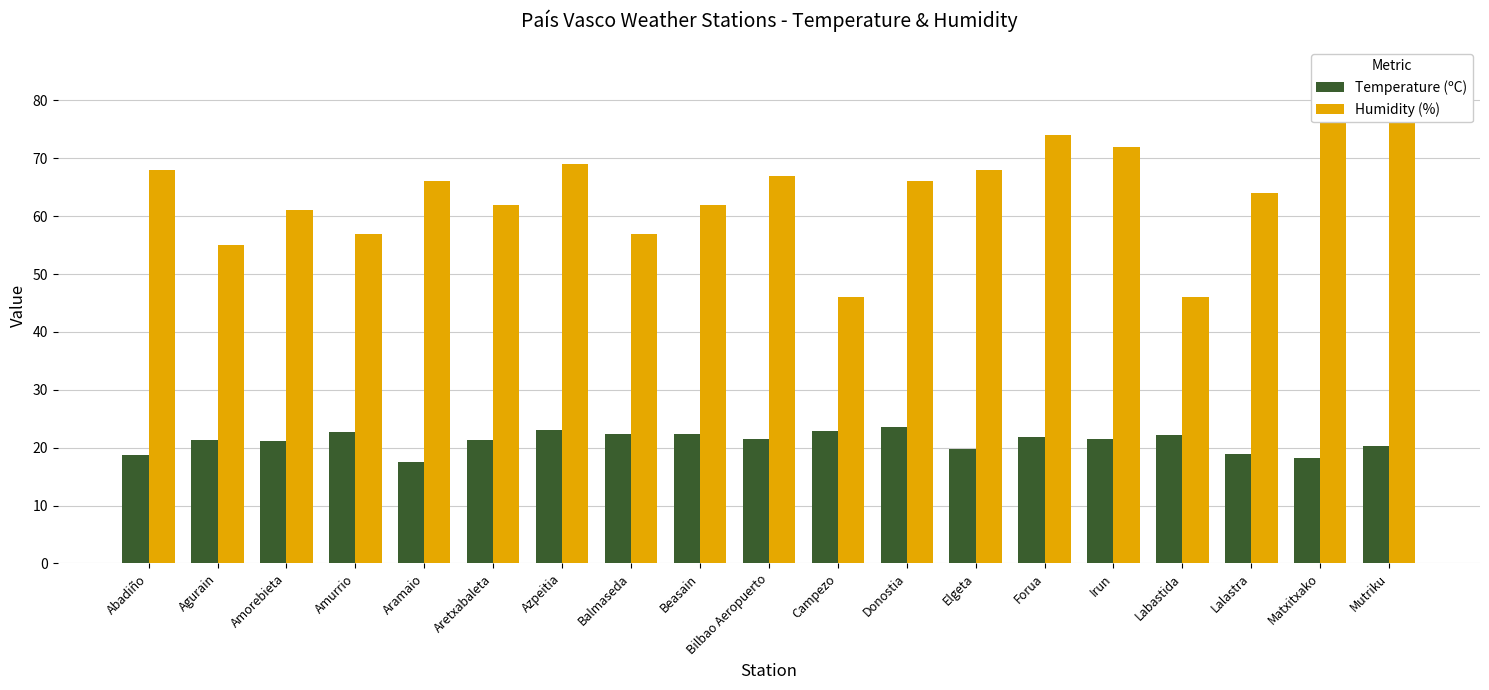

Where does the Humidity (%) series first go above 66?

Abadiño